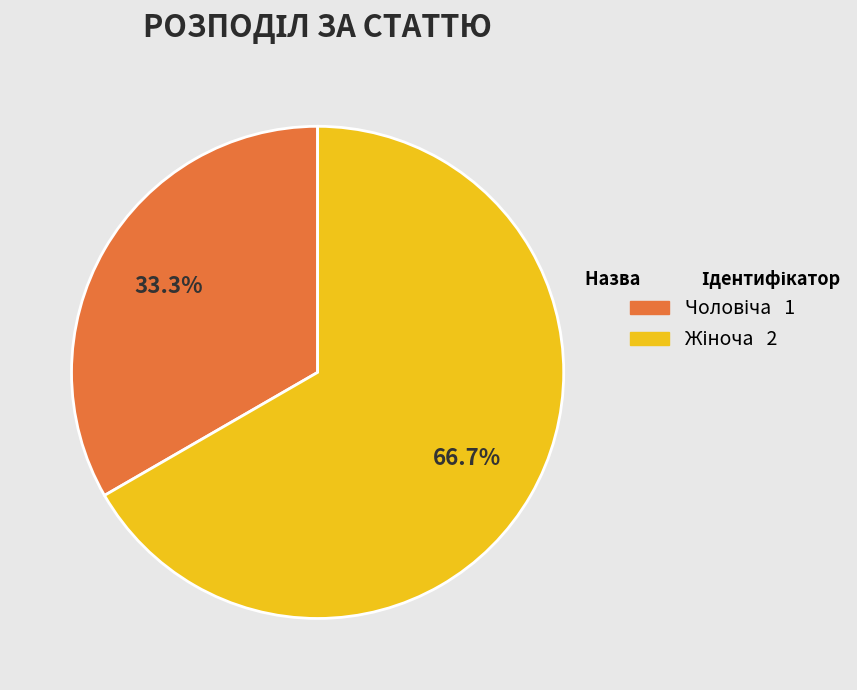

Is there a majority slice in this chart?

Yes